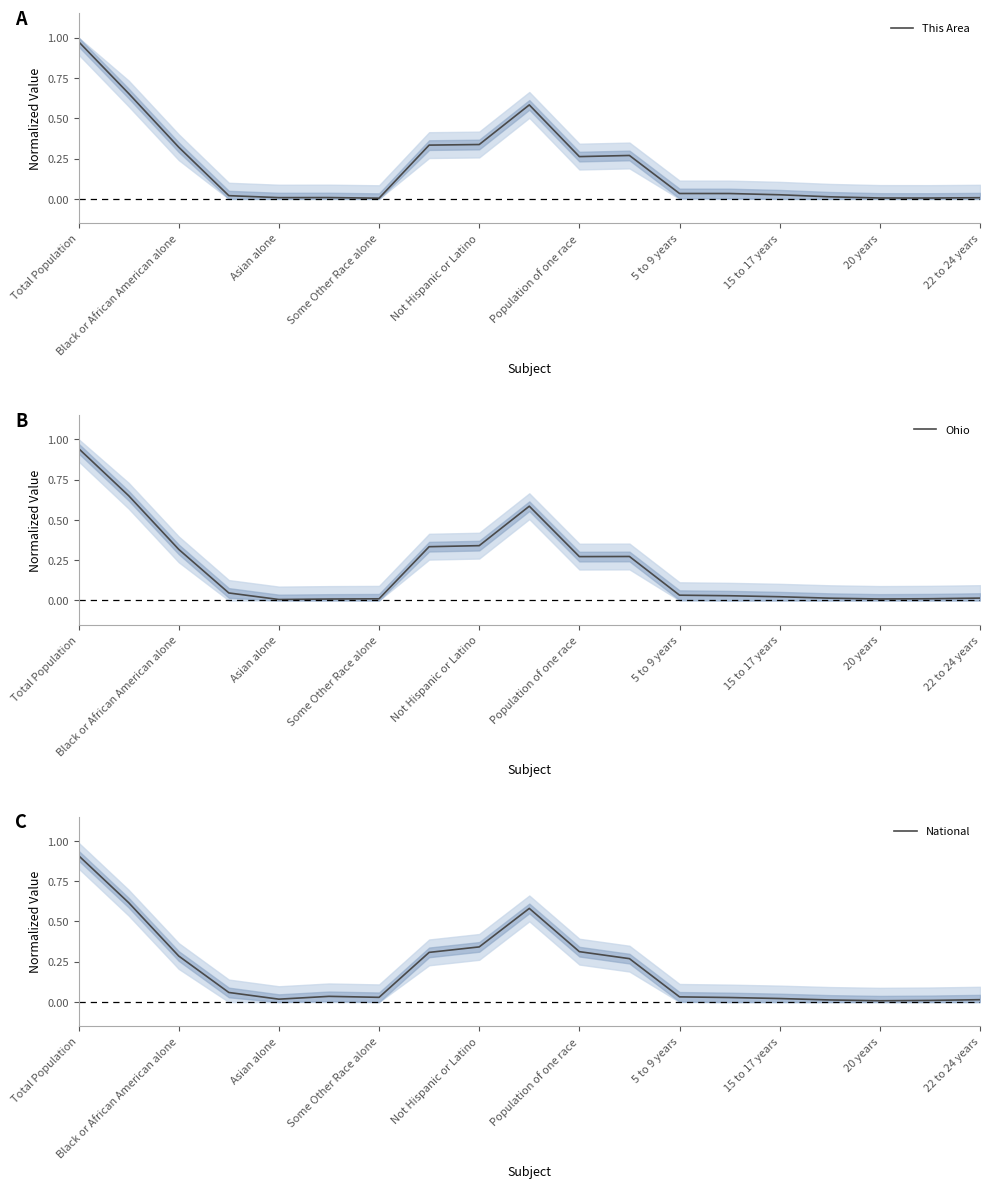

Which category has the highest value in the This Area series?

Total Population